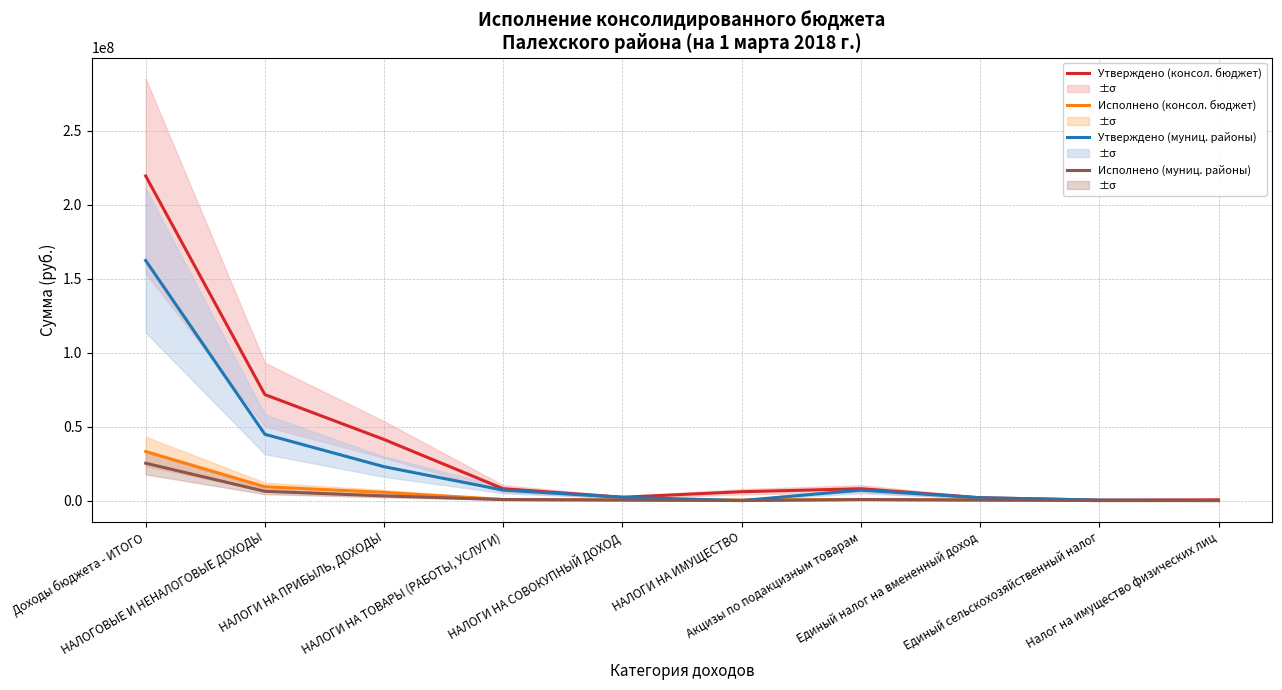

Rank the series at Единый сельскохозяйственный налог from highest to lowest value.

Утверждено (консол. бюджет), Утверждено (муниц. районы), Исполнено (консол. бюджет), Исполнено (муниц. районы)